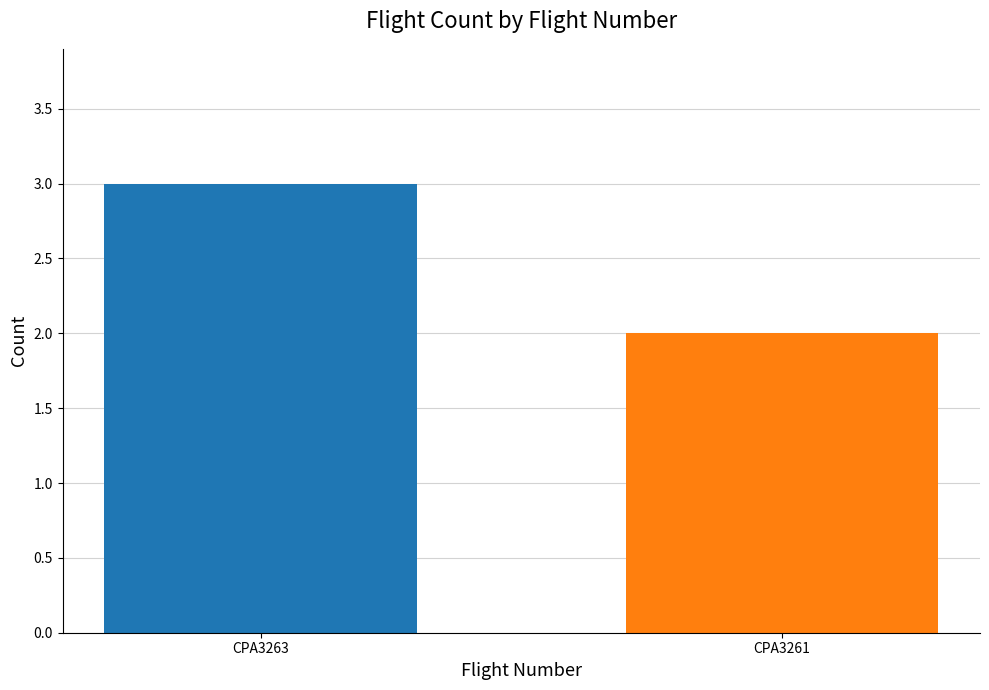

What is the difference between the values at CPA3261 and CPA3263?

1